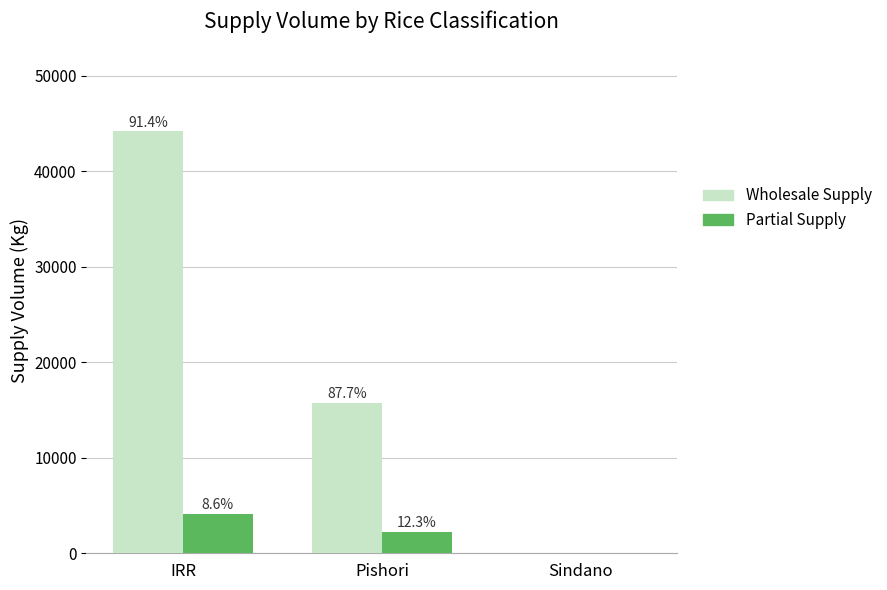

Rank the series by their average value, from highest to lowest.

Wholesale Supply, Partial Supply